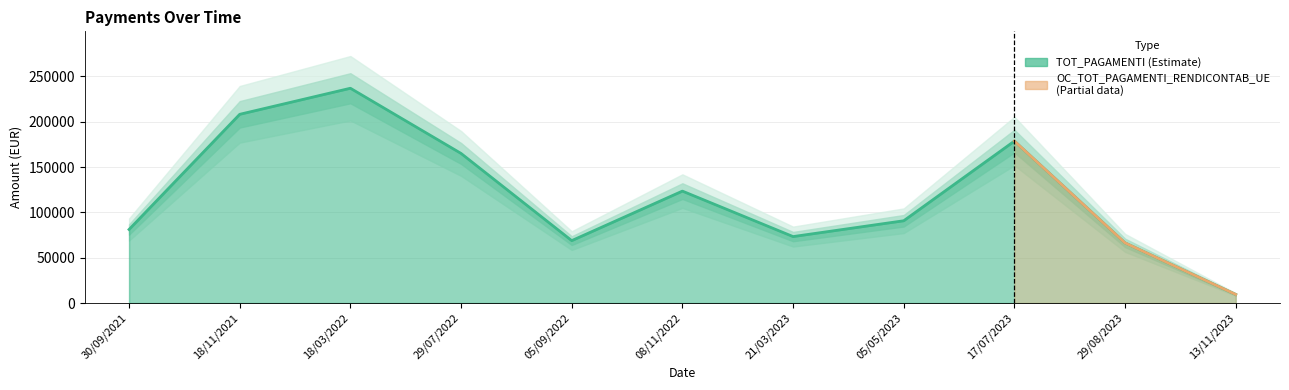

List the labels in order of value, largest first.

18/03/2022, 18/11/2021, 17/07/2023, 29/07/2022, 08/11/2022, 05/05/2023, 30/09/2021, 21/03/2023, 05/09/2022, 29/08/2023, 13/11/2023